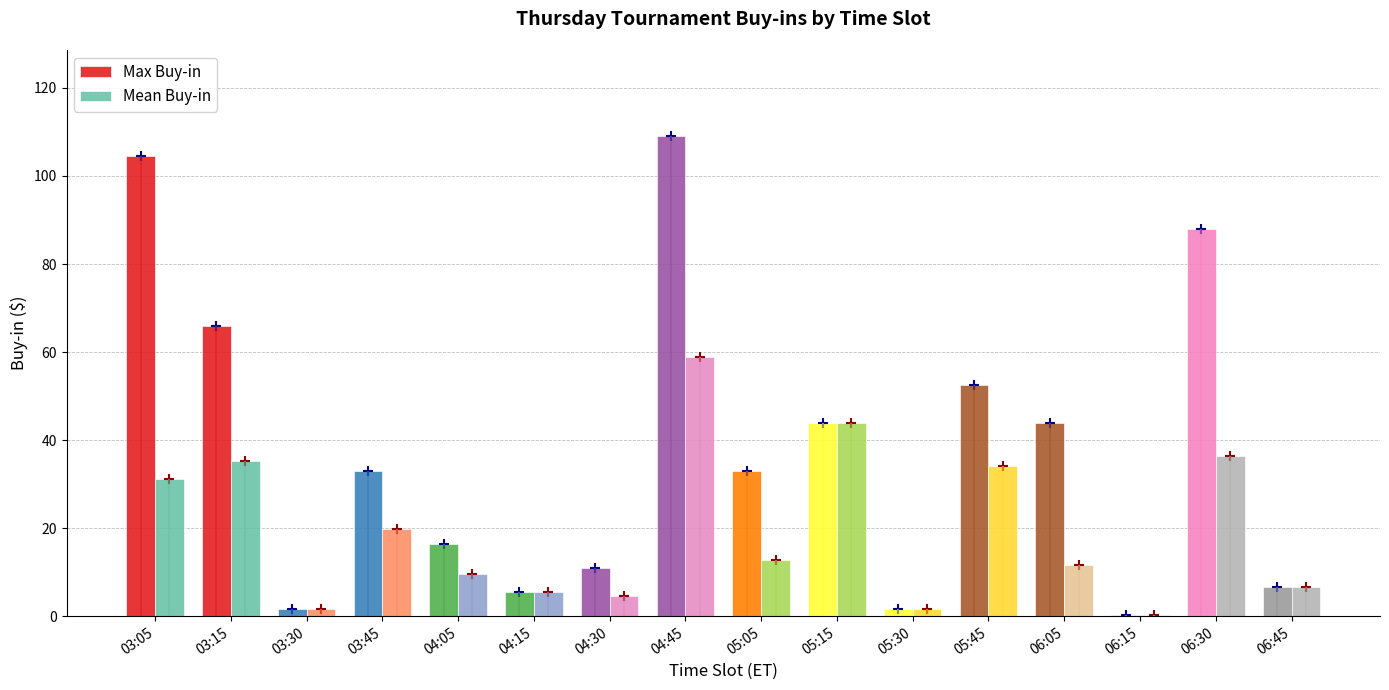

Reading right to left, list all the values displayed in this chart.

Max Buy-in: 6.6	88.0	0.3	44.0	52.5	1.6	44.0	33.0	109.0	11.0	5.5	16.5	33.0	1.6	66.0	104.5
Mean Buy-in: 6.6	36.3	0.3	11.7	34.1	1.6	44.0	12.7	58.9	4.7	5.5	9.5	19.8	1.6	35.2	31.1